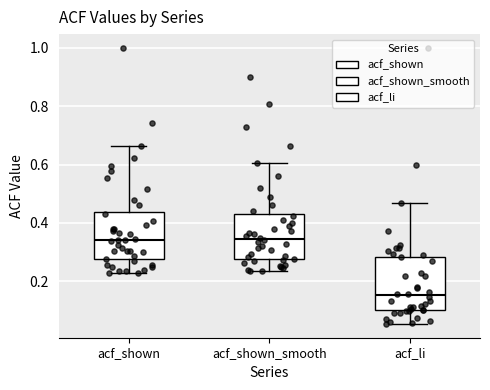

Where is the upper edge of the box for acf_li on the y-axis? The values are not printed on the chart, so give them approximately, as read against the axis.

0.28